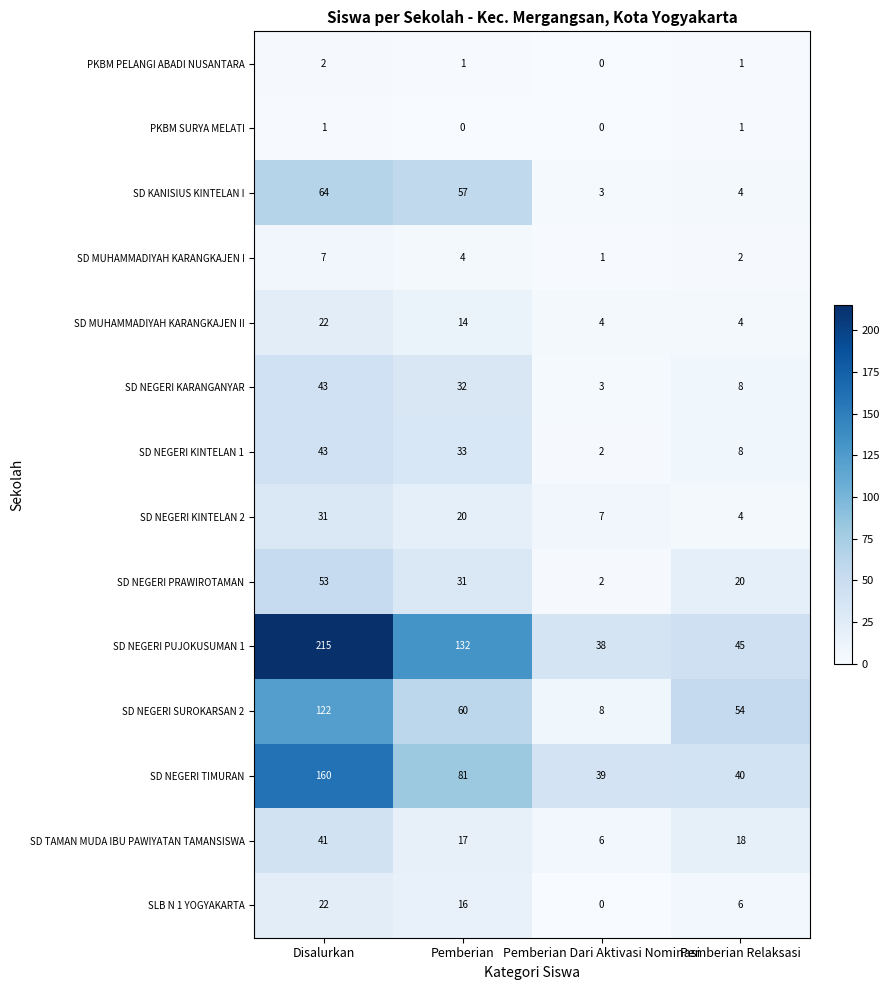

Rank the series at Pemberian from highest to lowest value.

SD NEGERI PUJOKUSUMAN 1, SD NEGERI TIMURAN, SD NEGERI SUROKARSAN 2, SD KANISIUS KINTELAN I, SD NEGERI KINTELAN 1, SD NEGERI KARANGANYAR, SD NEGERI PRAWIROTAMAN, SD NEGERI KINTELAN 2, SD TAMAN MUDA IBU PAWIYATAN TAMANSISWA, SLB N 1 YOGYAKARTA, SD MUHAMMADIYAH KARANGKAJEN II, SD MUHAMMADIYAH KARANGKAJEN I, PKBM PELANGI ABADI NUSANTARA, PKBM SURYA MELATI